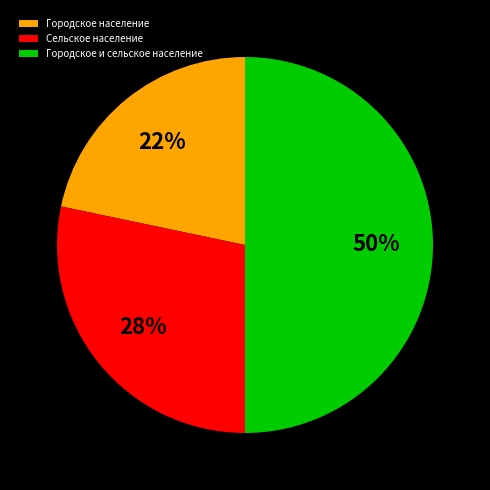

What percentage is the Городское и сельское население slice, to the nearest percent?

50%